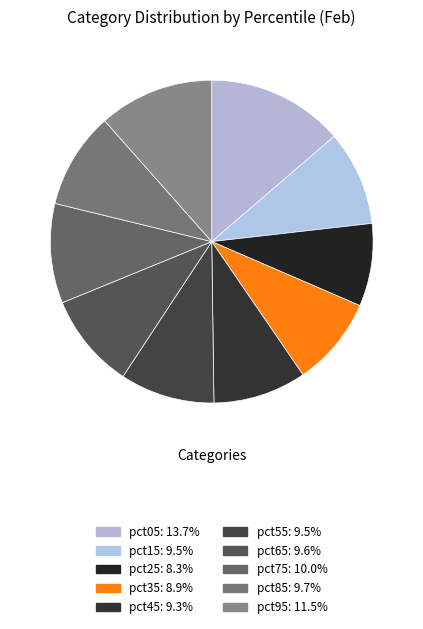

To the nearest percent, what is the difference between the largest and smallest slice percentages?

5%